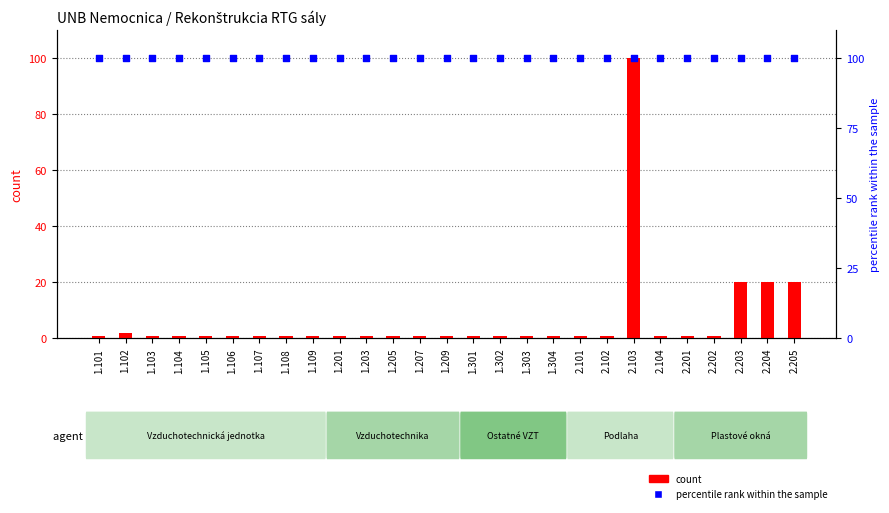

Which series contains the highest Y value?

count